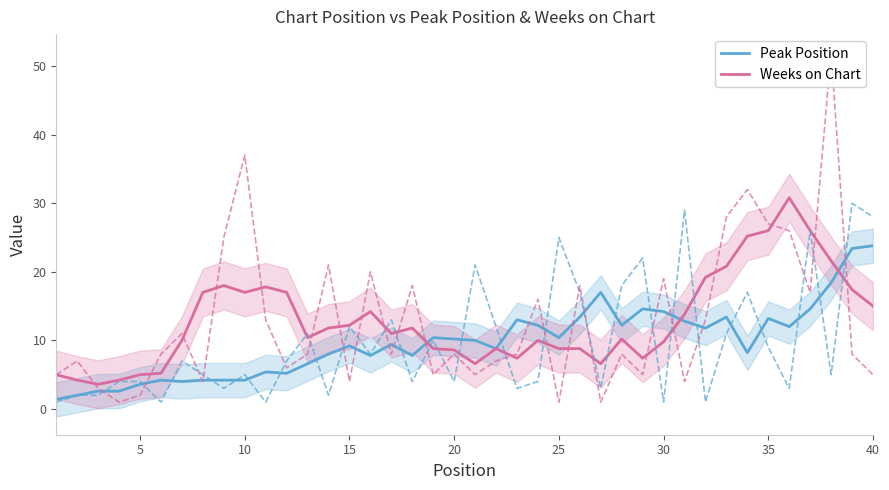

Rank the series by their average value, from highest to lowest.

Weeks on Chart, Peak Position